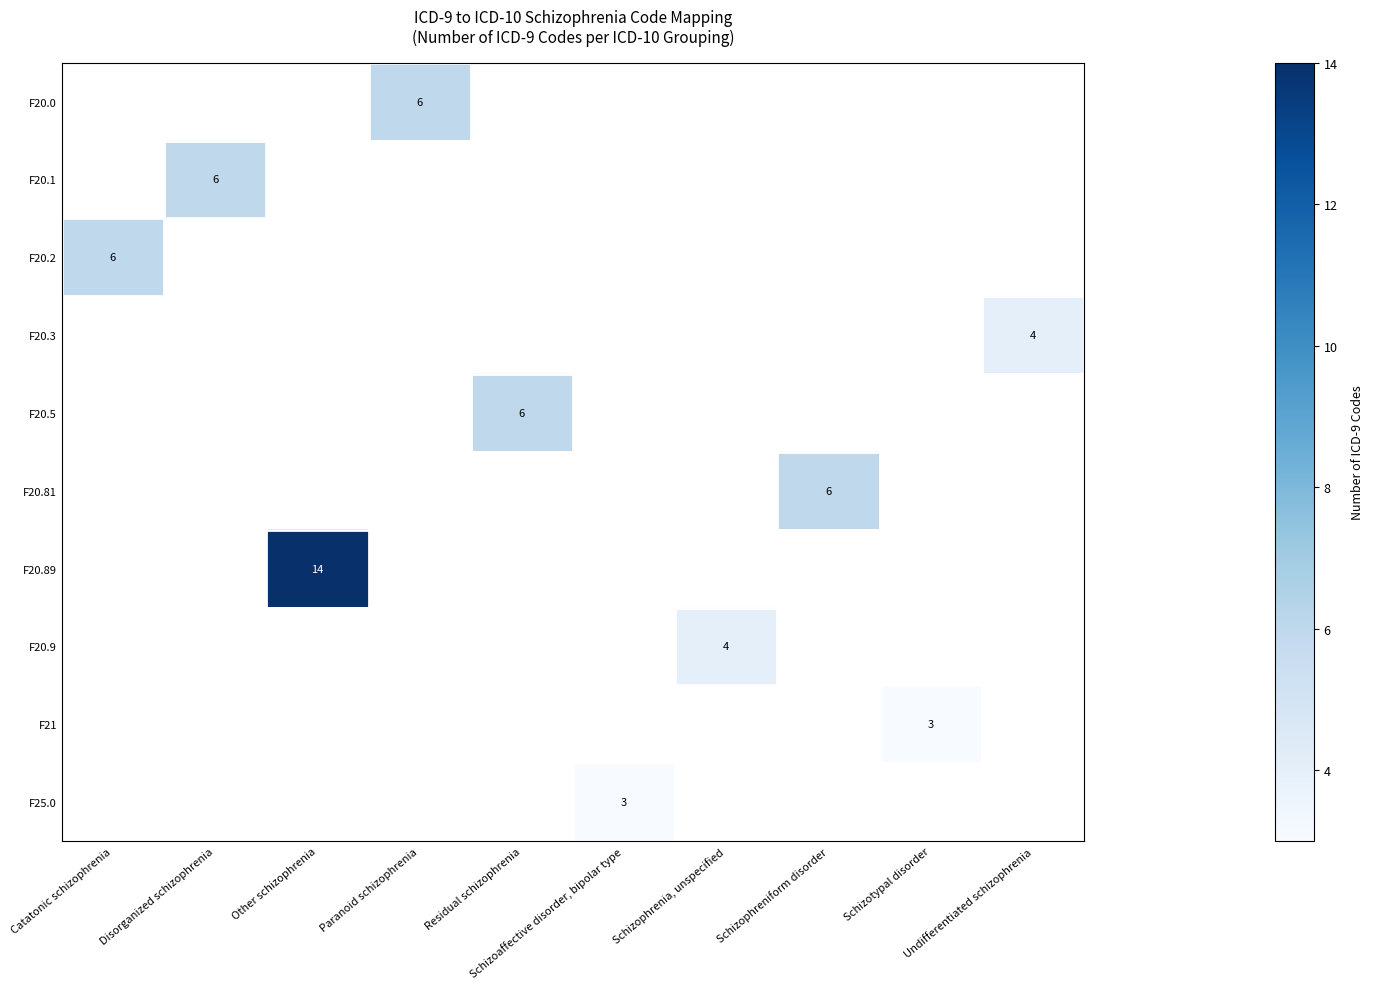

Count the number of data series in this chart.

10